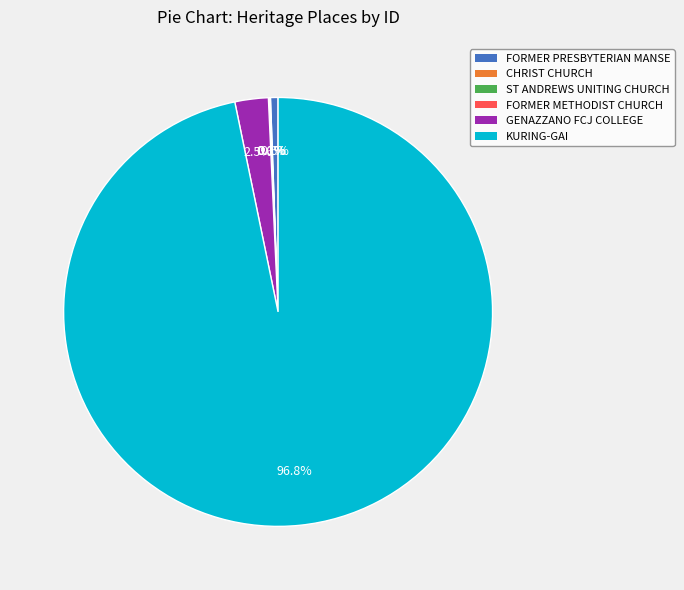

Which category has the biggest portion of the pie?

KURING-GAI